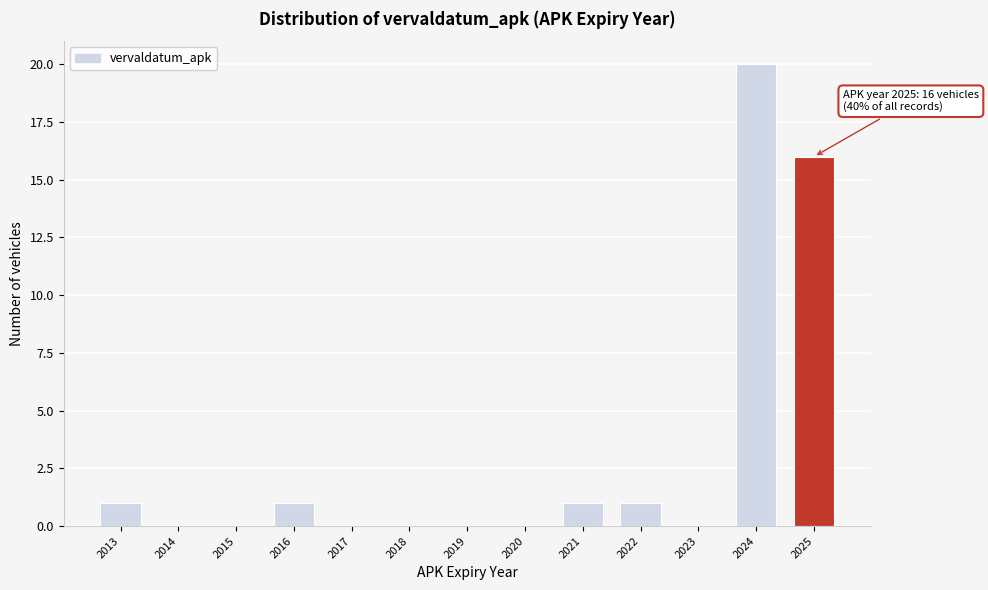

Reading left to right, transcribe all the data shown in this chart.

2013=1	2014=0	2015=0	2016=1	2017=0	2018=0	2019=0	2020=0	2021=1	2022=1	2023=0	2024=20	2025=16